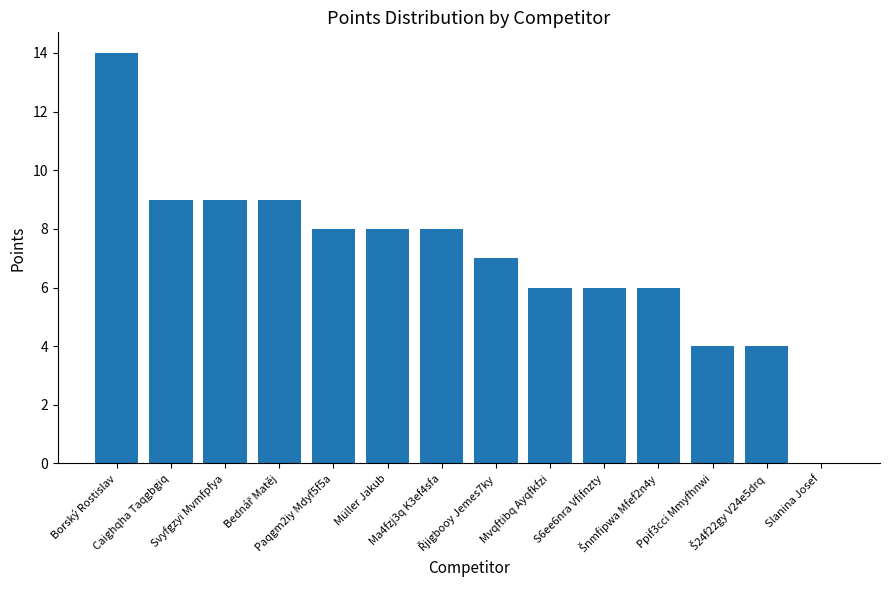

What is the greatest value displayed?

14